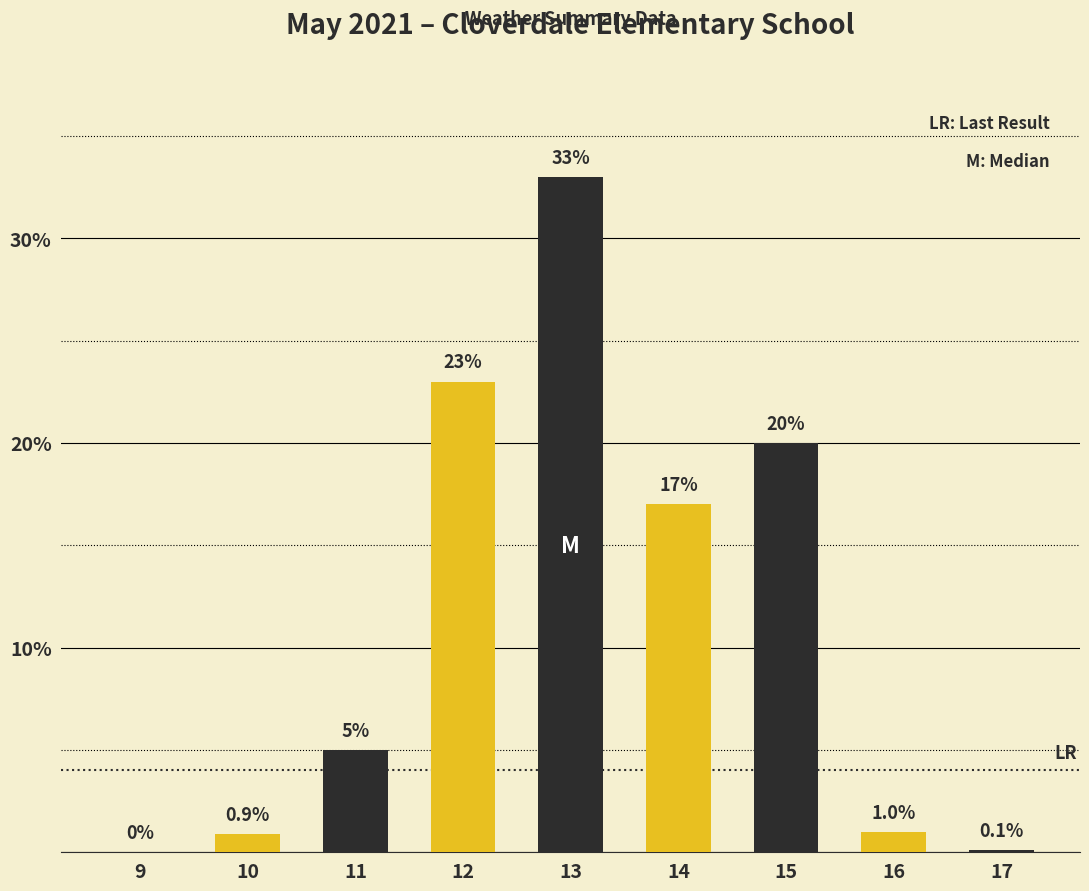

Which label corresponds to the largest value in the chart?

13